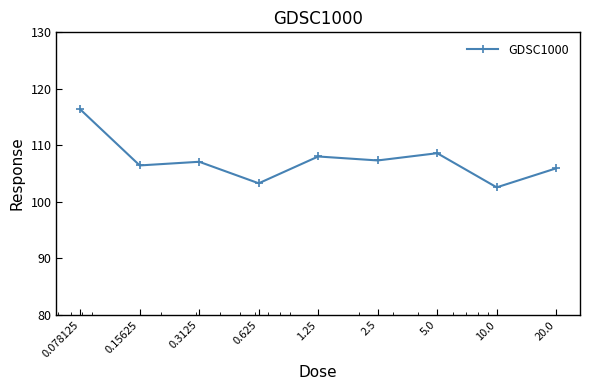

Reading left to right, what are all the values shown in this chart?

116.4	106.4	107.1	103.3	108.0	107.3	108.6	102.6	105.9